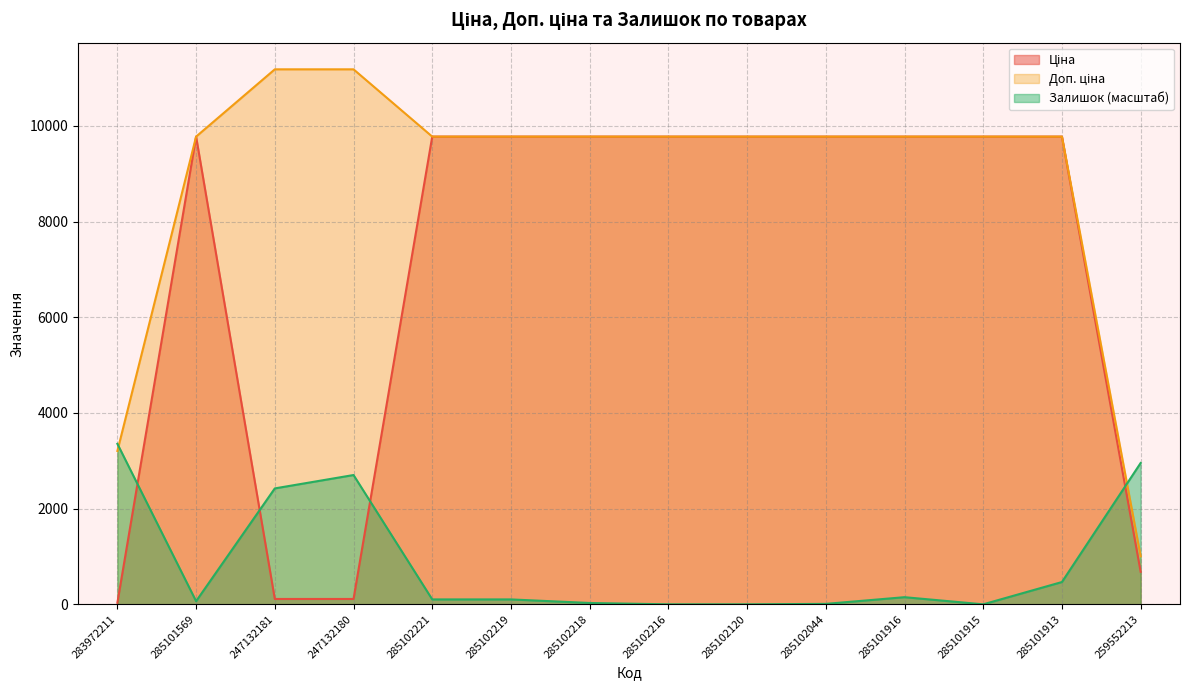

Reading right to left, transcribe all the data shown in this chart.

Ціна: 679.8	9775.5	9775.5	9775.5	9775.5	9775.5	9775.5	9775.5	9775.5	9775.5	111.8	111.8	9775.5	32.0
Доп. ціна: 1004.1	9775.5	9775.5	9775.5	9775.5	9775.5	9775.5	9775.5	9775.5	9775.5	11182.0	11182.0	9775.5	3205.0
Залишок: 2953.9	465.9	0.0	149.1	9.3	0.0	0.0	28.0	102.5	102.5	2702.3	2422.8	65.2	3354.6